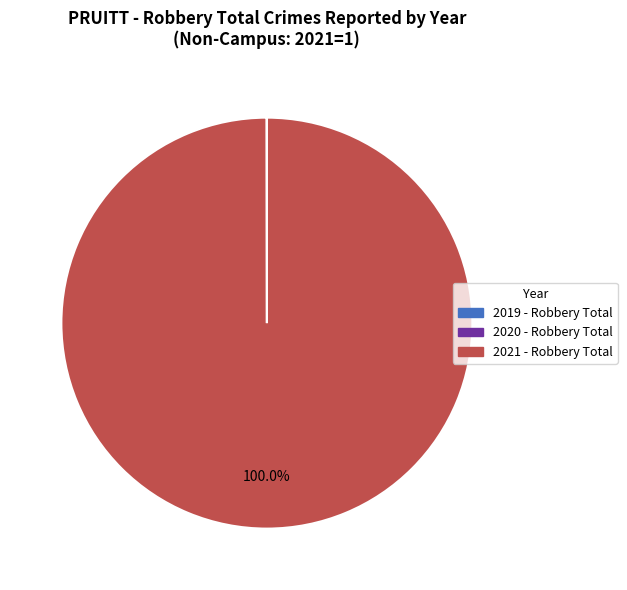

Is there a majority slice in this chart?

Yes